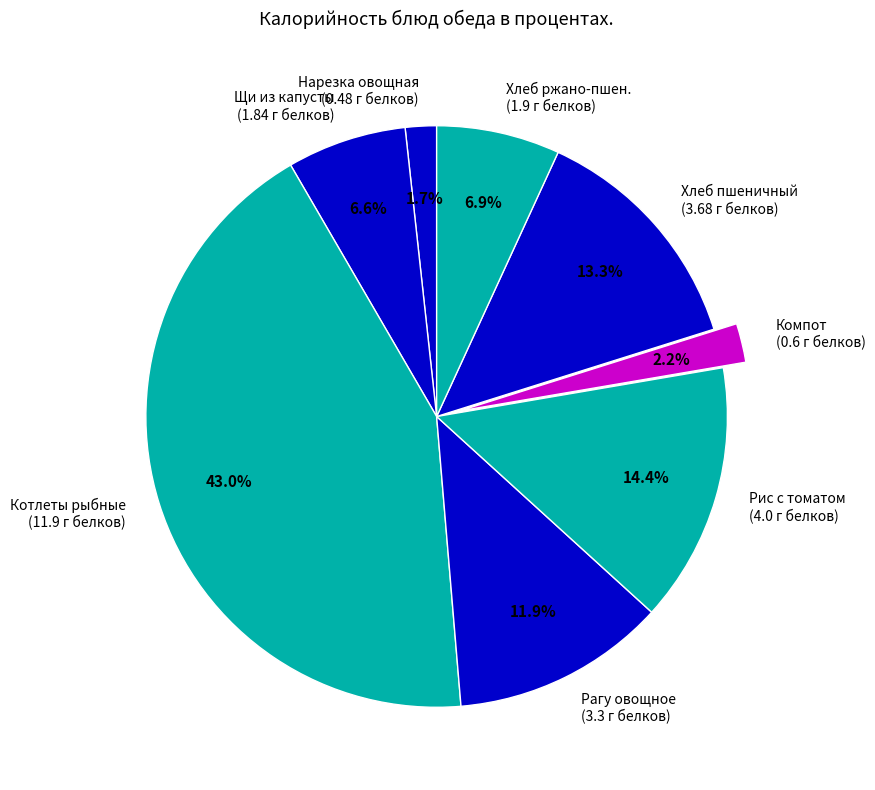

What is the largest slice in the pie chart?

Котлеты рыбные (11.9 г белков)